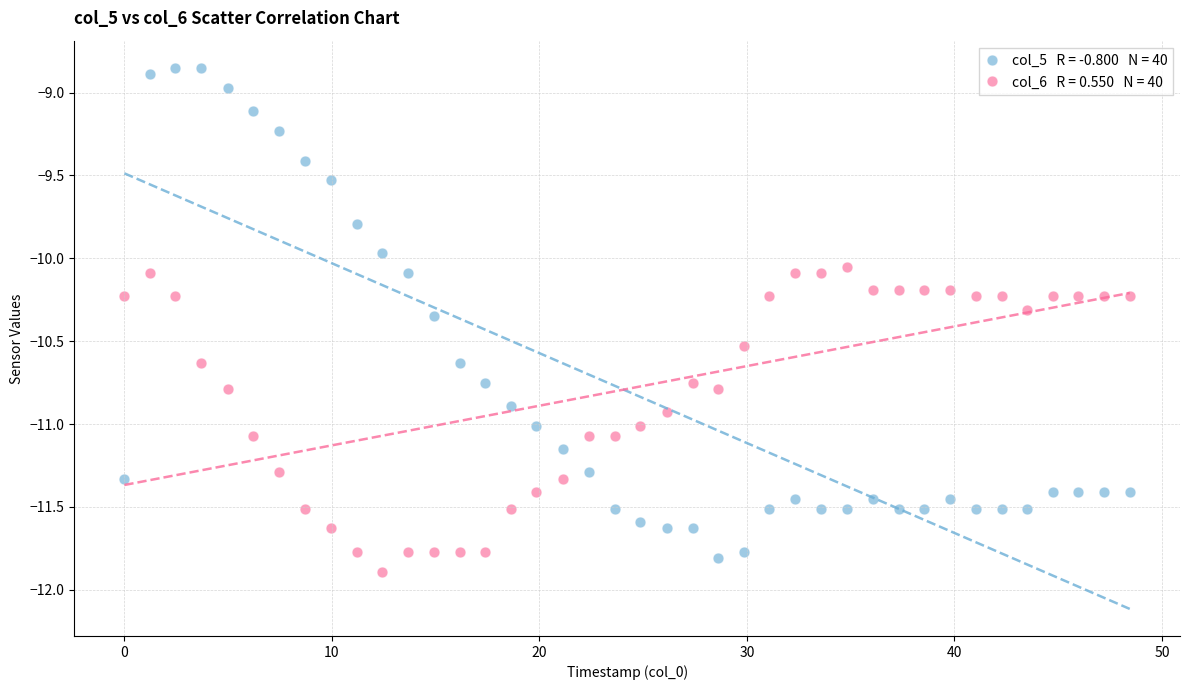

Across all data points, what is the range of Y values (max minus min)?

3.0